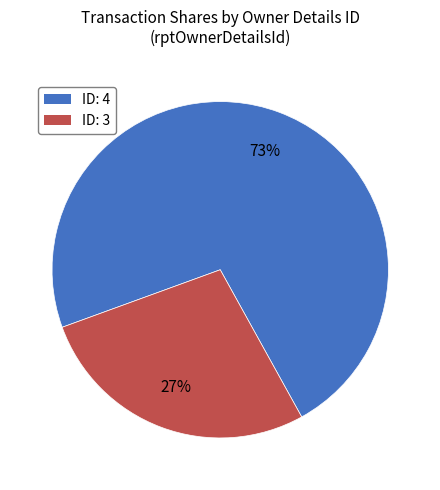

Is there any slice that represents more than half of the pie?

Yes